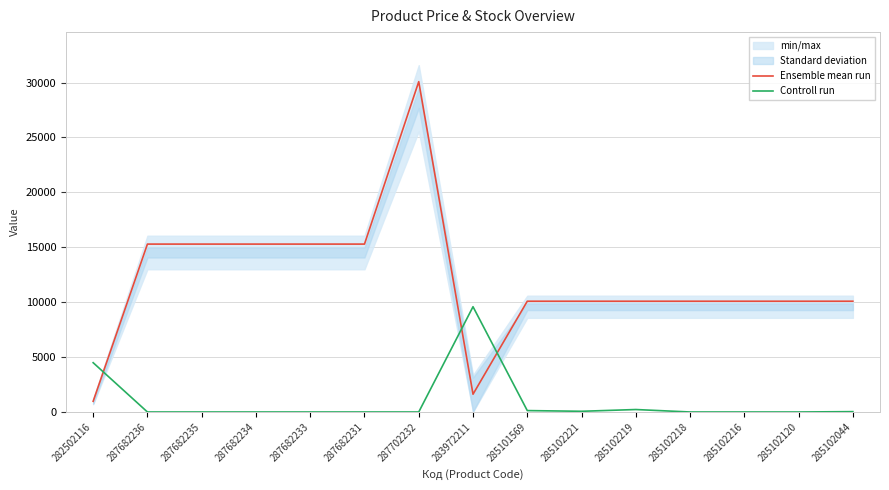

Between 285102120 and 287682234, which is larger?

287682234